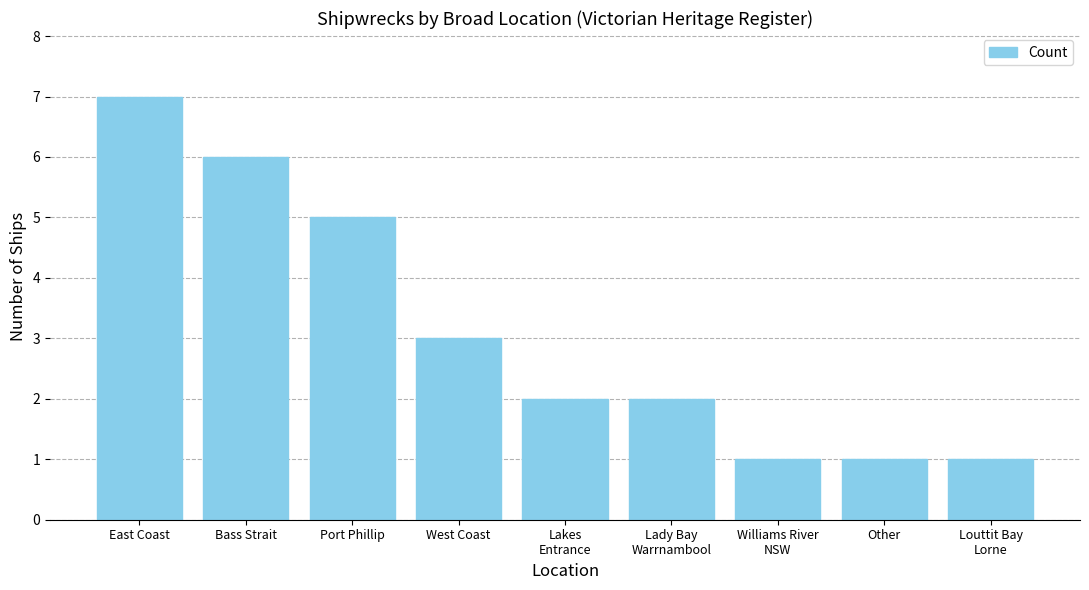

What is the smallest value displayed?

1